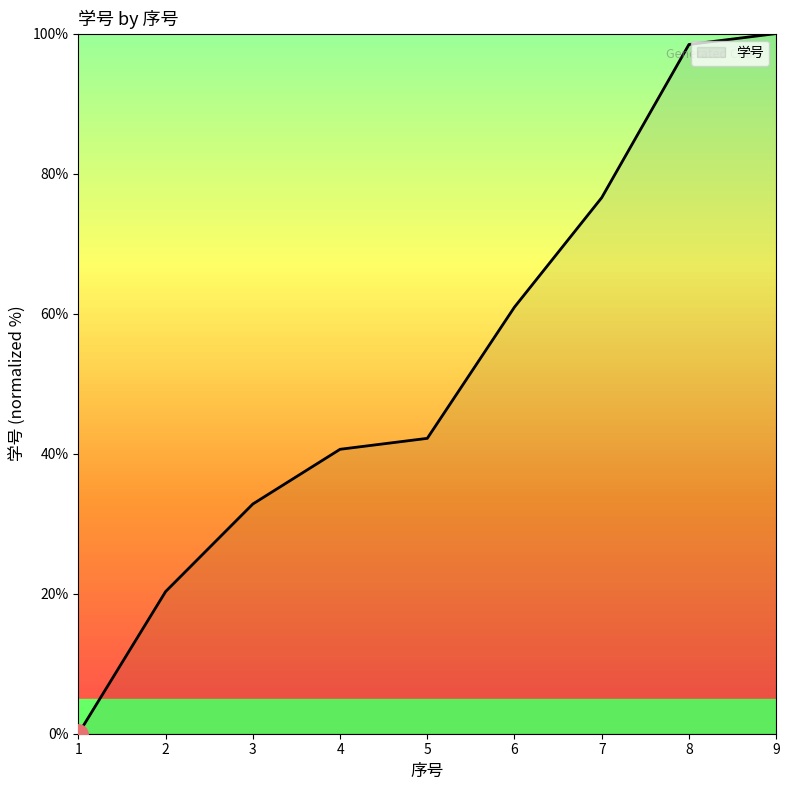

What is the change in value from 5 to 9?

+57.8